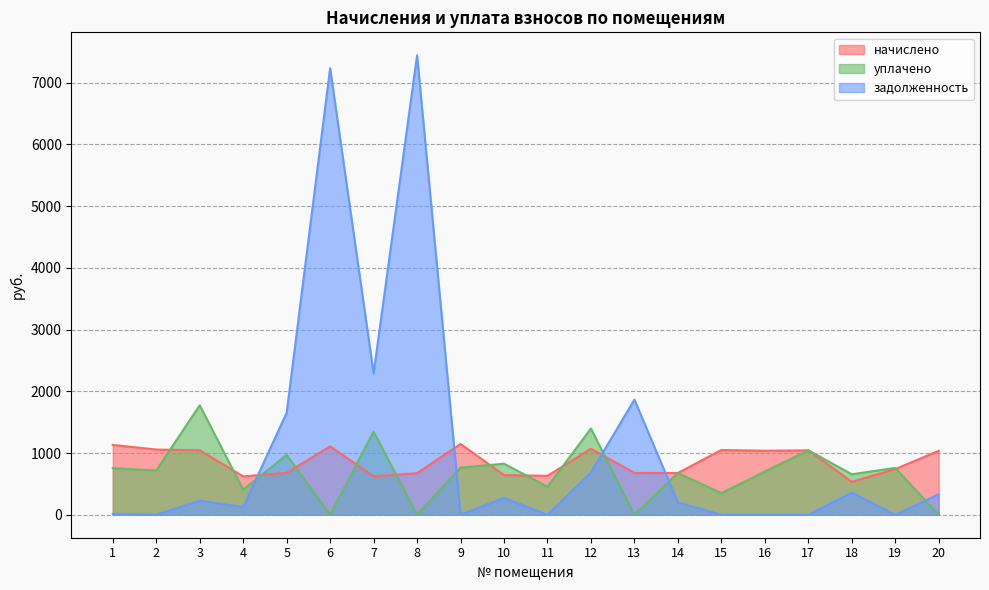

Reading left to right, transcribe all the data shown in this chart.

начислено: 1=1131.3	2=1056.7	3=1044.3	4=621.6	5=678.4	6=1108.2	7=623.4	8=673.1	9=1147.3	10=642.9	11=630.5	12=1069.1	13=678.4	14=676.6	15=1049.6	16=1037.2	17=1044.3	18=532.8	19=740.6	20=1035.4
уплачено: 1=754.2	2=717.6	3=1774.1	4=406.1	5=970.9	6=0.0	7=1346.2	8=0.0	9=764.9	10=826.9	11=454.7	12=1396.6	13=0.0	14=676.6	15=349.9	16=700.9	17=1044.3	18=656.3	19=758.6	20=0.0
задолженность: 1=15.3	2=0.0	3=228.1	4=122.8	5=1653.0	6=7236.1	7=2289.9	8=7445.2	9=0.0	10=273.6	11=0.0	12=683.9	13=1865.7	14=199.6	15=0.0	16=0.0	17=0.0	18=360.0	19=0.0	20=331.1